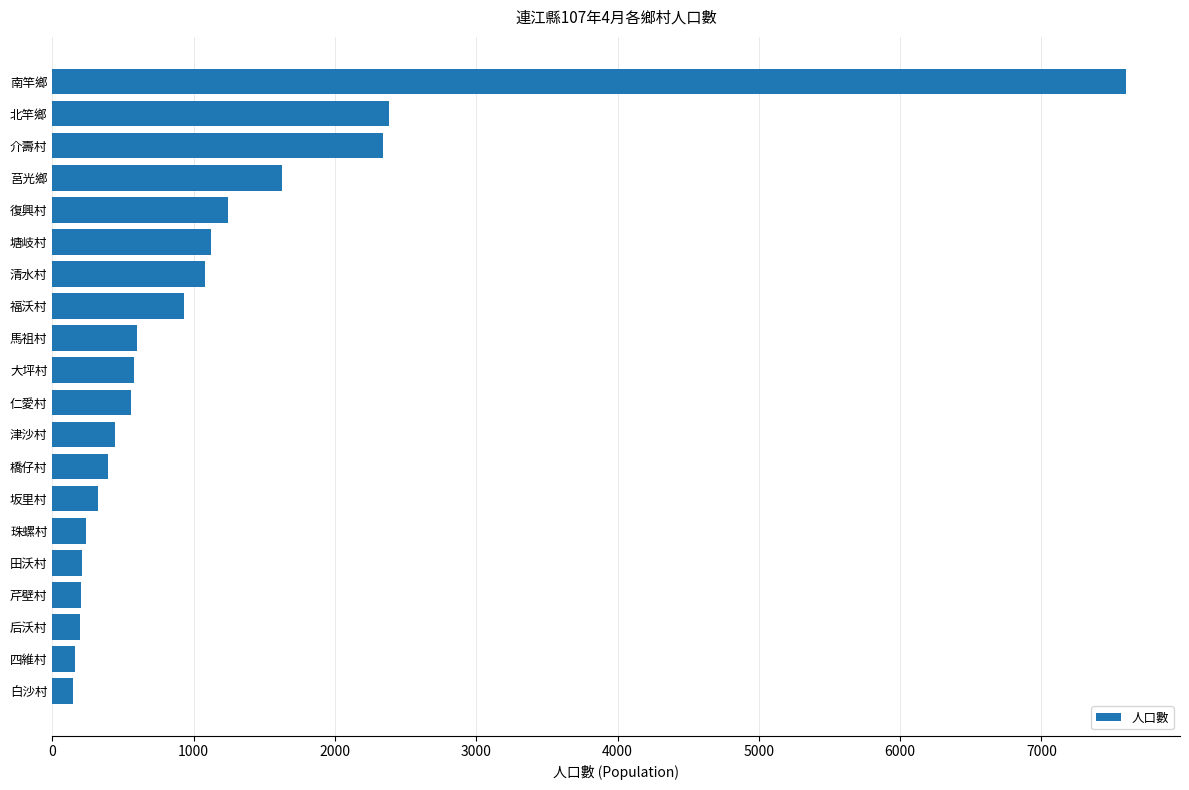

What is the difference between the second highest and second lowest values?

2224